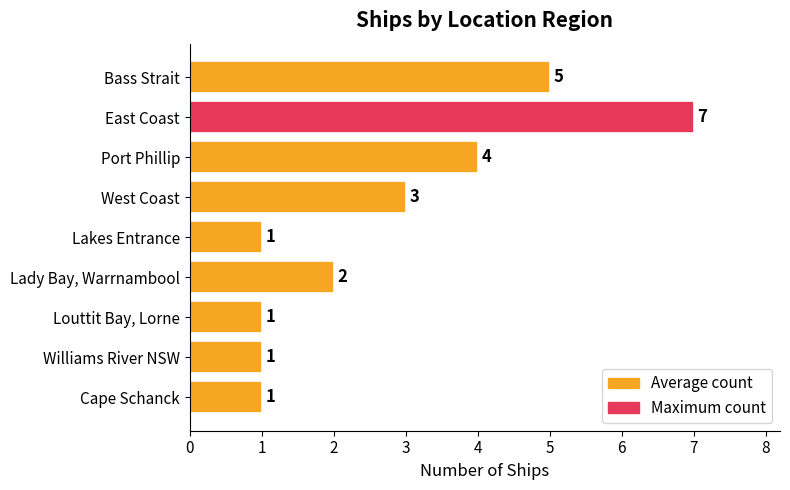

Reading top to bottom, transcribe all the data shown in this chart.

5	7	4	3	1	2	1	1	1